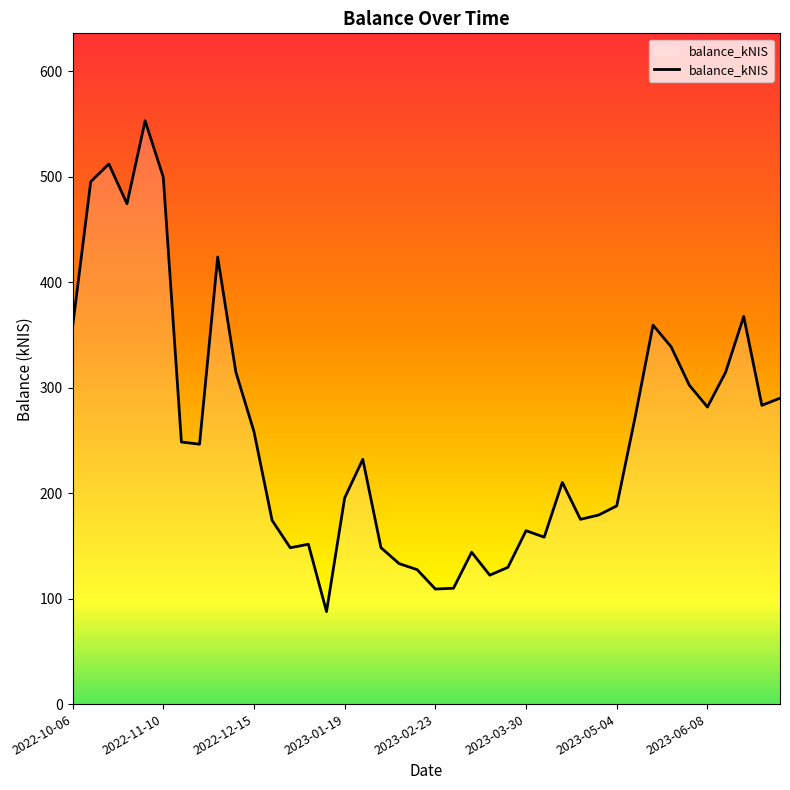

What is the maximum value shown in the chart?

552.9